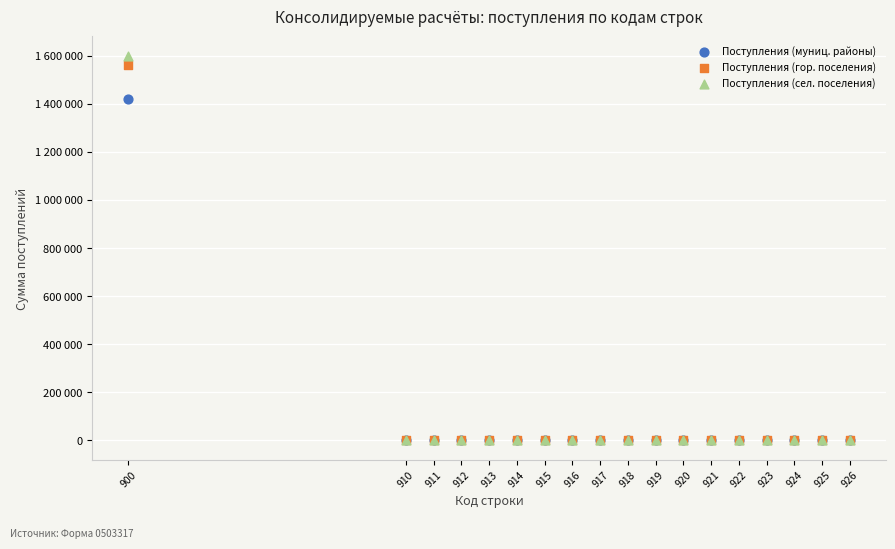

Which series has the widest spread of Y values?

Поступления (сел. поселения)